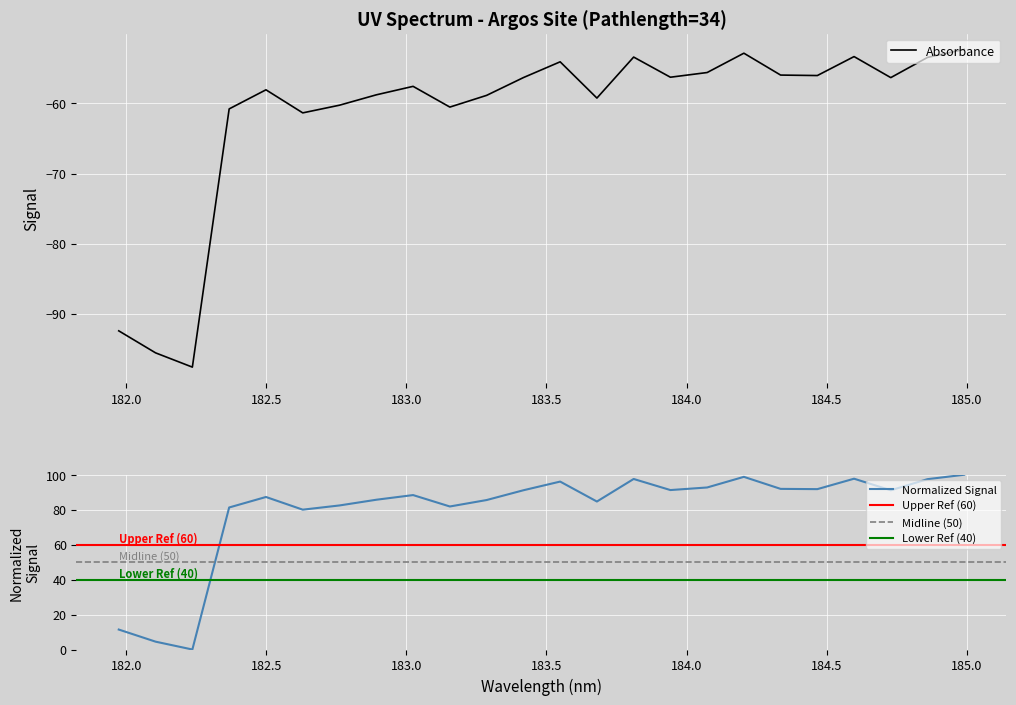

Reading left to right, extract all data points from this chart.

181.9732053322=-92.5	182.1045947288=-95.6	182.2359681898=-97.6	182.3673257152=-60.8	182.498667305=-58.0	182.6299929592=-61.3	182.7613026778=-60.2	182.8925964608=-58.8	183.0238743082=-57.6	183.15513622=-60.5	183.2863821962=-58.8	183.4176122368=-56.3	183.5488263418=-54.1	183.6800245112=-59.2	183.811206745=-53.4	183.9423730432=-56.3	184.0735234058=-55.6	184.2046578328=-52.8	184.3357763242=-55.9	184.46687888=-56.0	184.5979655002=-53.3	184.7290361848=-56.3	184.8600909338=-53.4	184.9911297472=-52.3